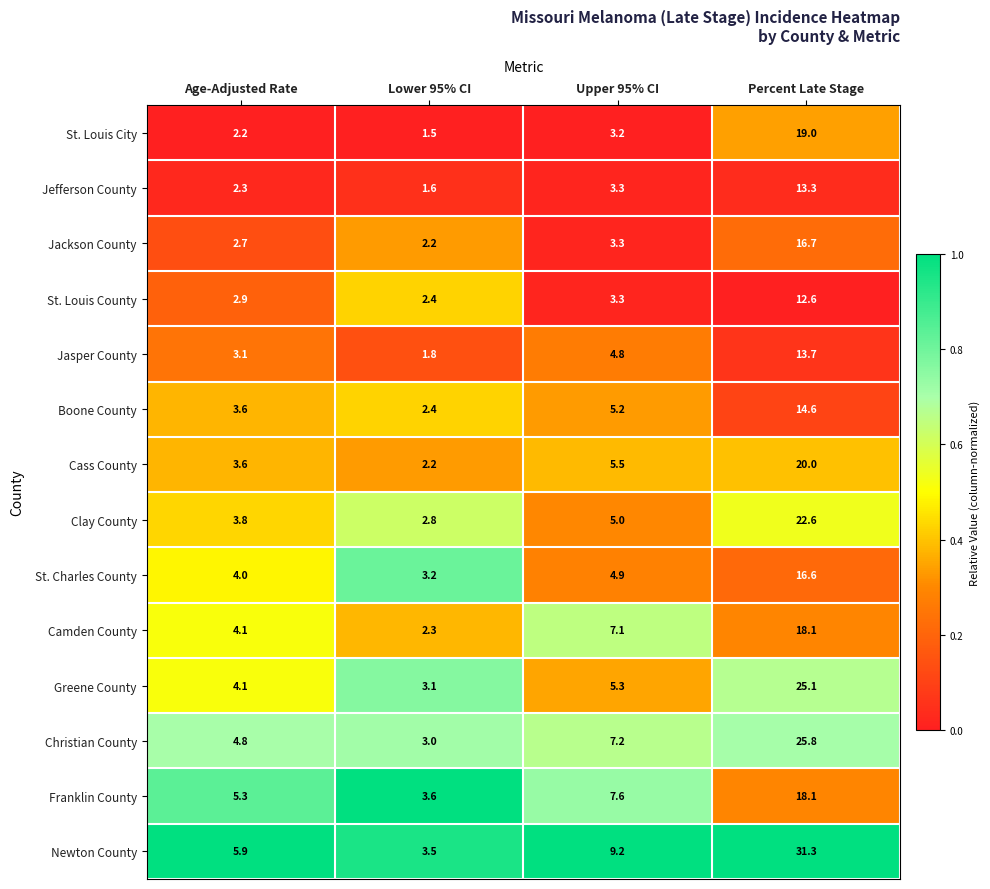

Which category has the lowest value across all series?

Lower 95% CI